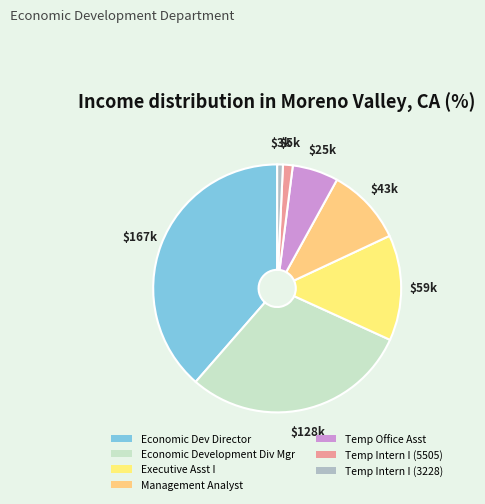

True or false: Executive Asst I accounts for 26% of the total.

False